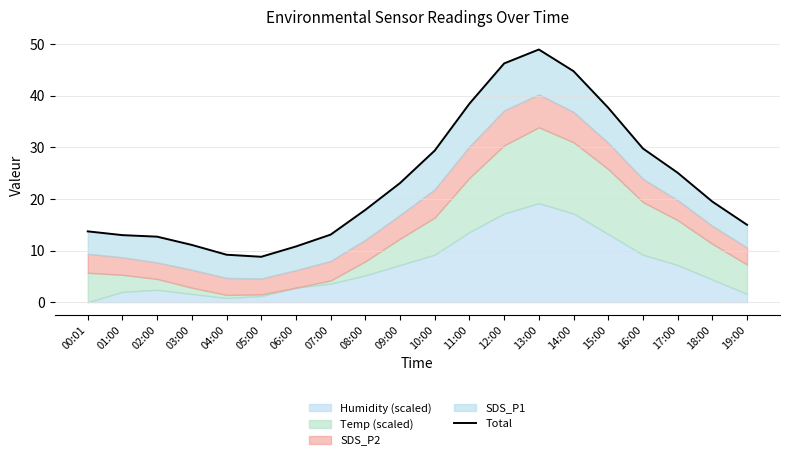

What is the label of the 18th point from the left?

17:00